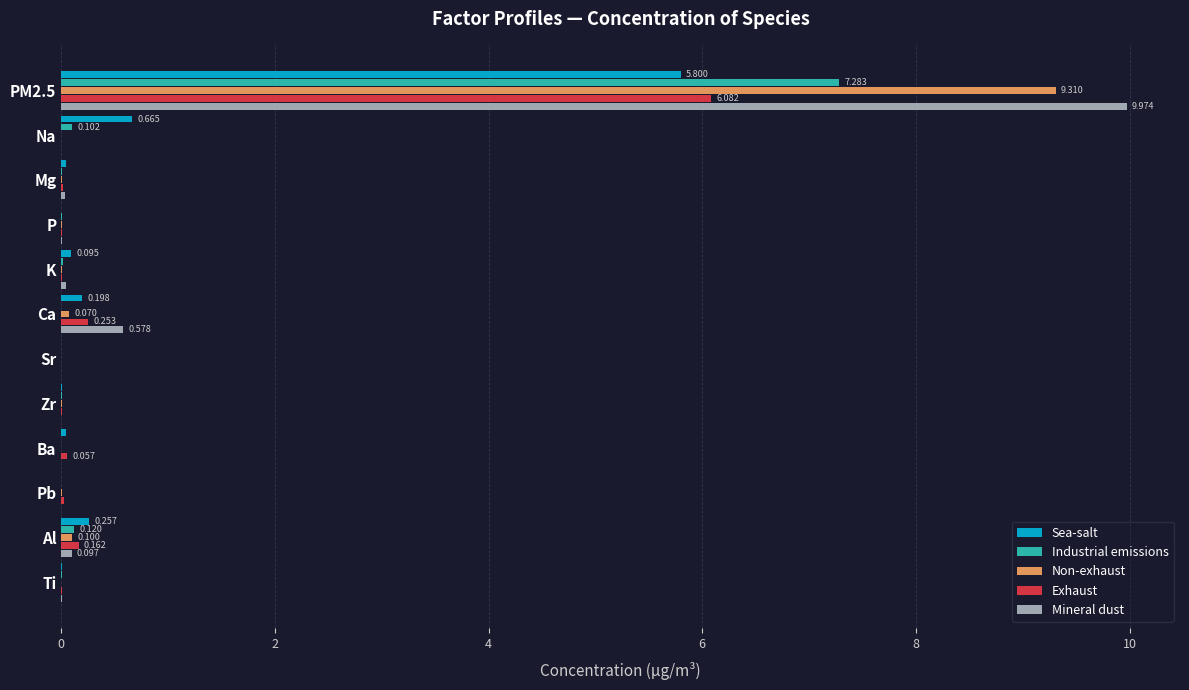

What are all the series names shown in the legend?

Sea-salt, Industrial emissions, Non-exhaust, Exhaust, Mineral dust